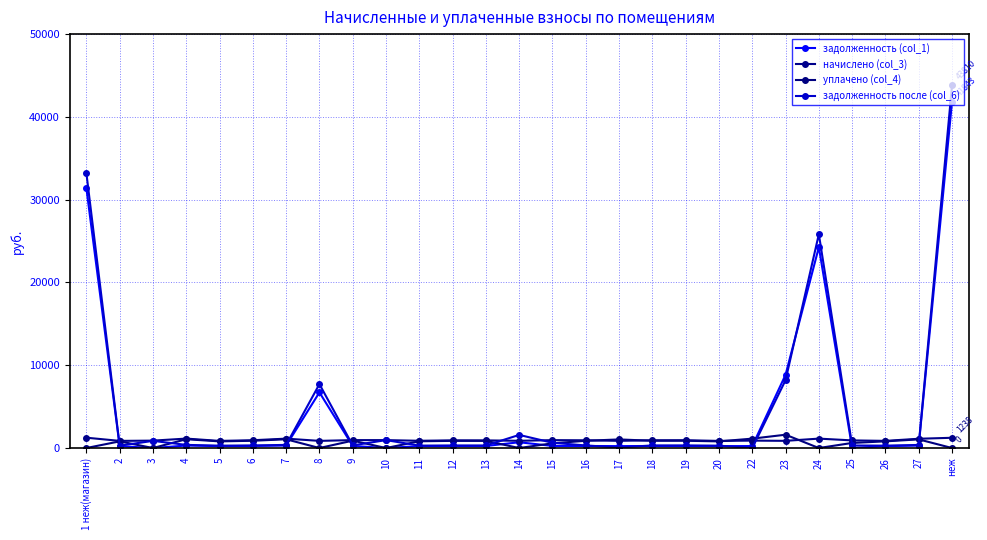

What position from the left is 19?

19